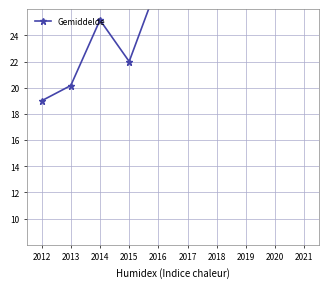

What is the difference between the values at 2015 and 2016?

6.0